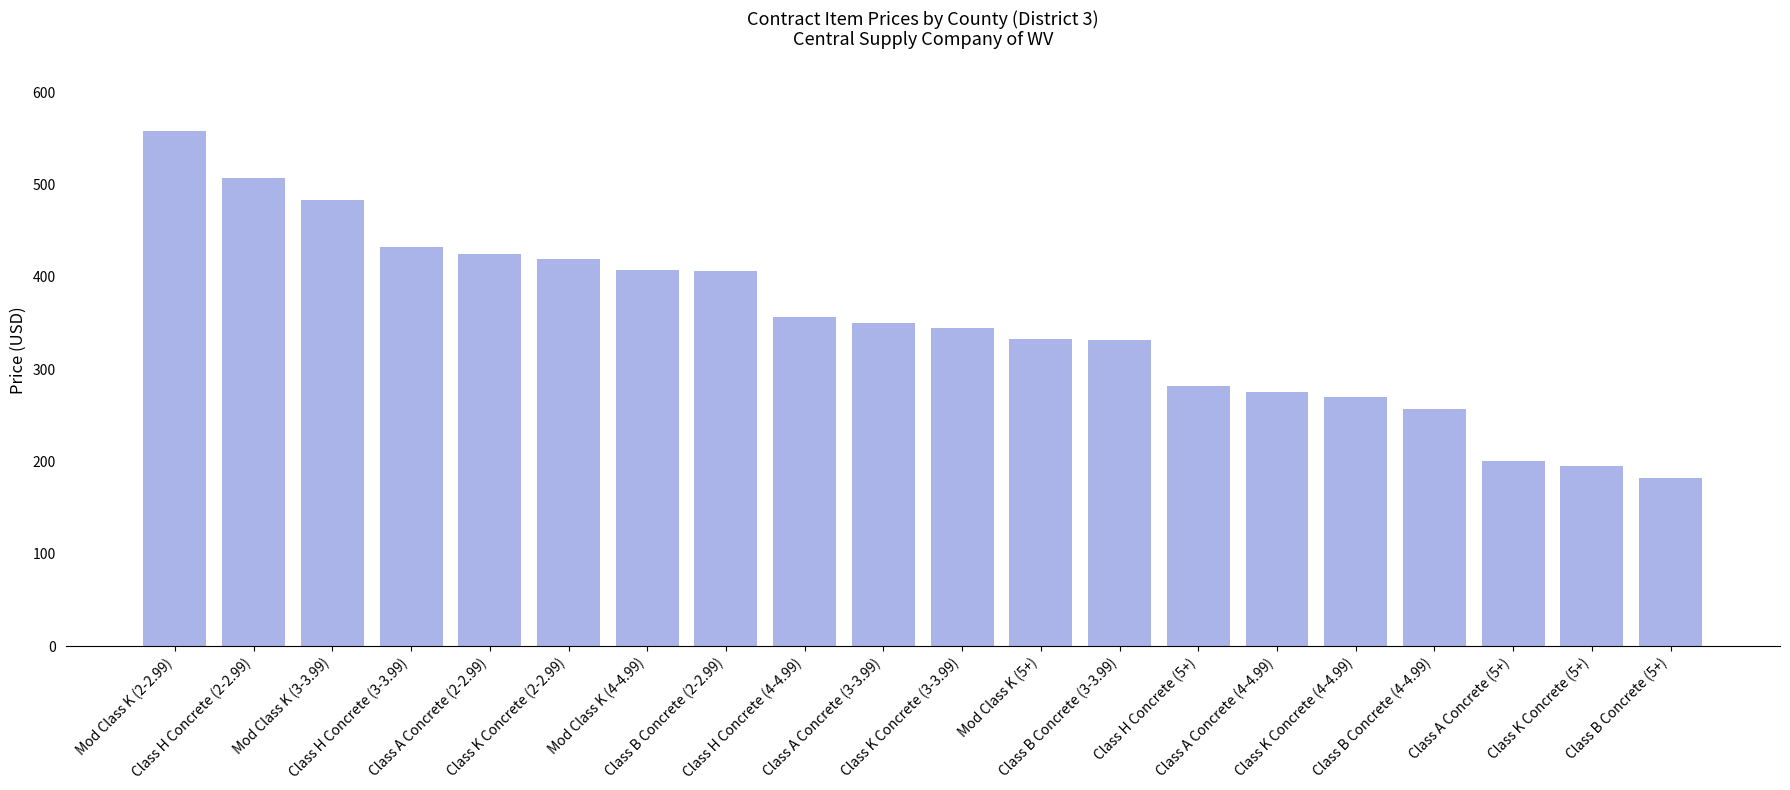

True or false: the data shows 645.1 at Class A Concrete (2-2.99).

False